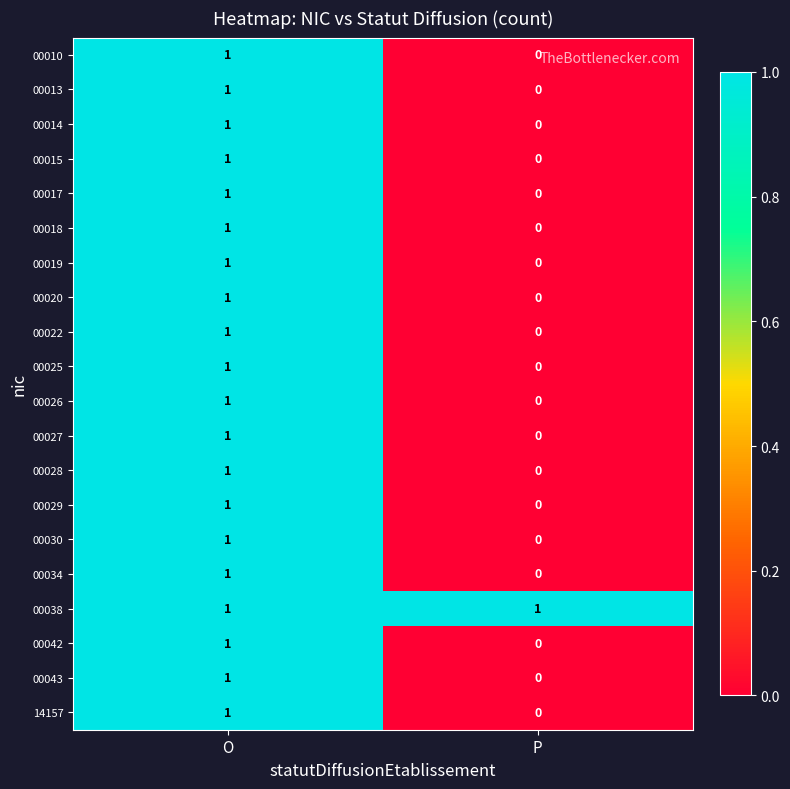

The value of 00027 at P is 0. True or false?

True